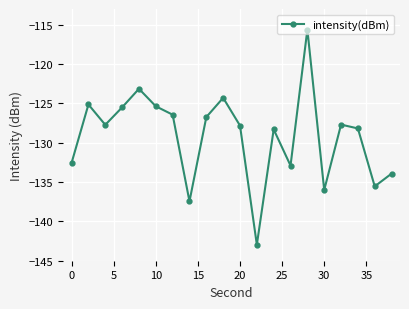

What is the smallest value displayed?

-143.0